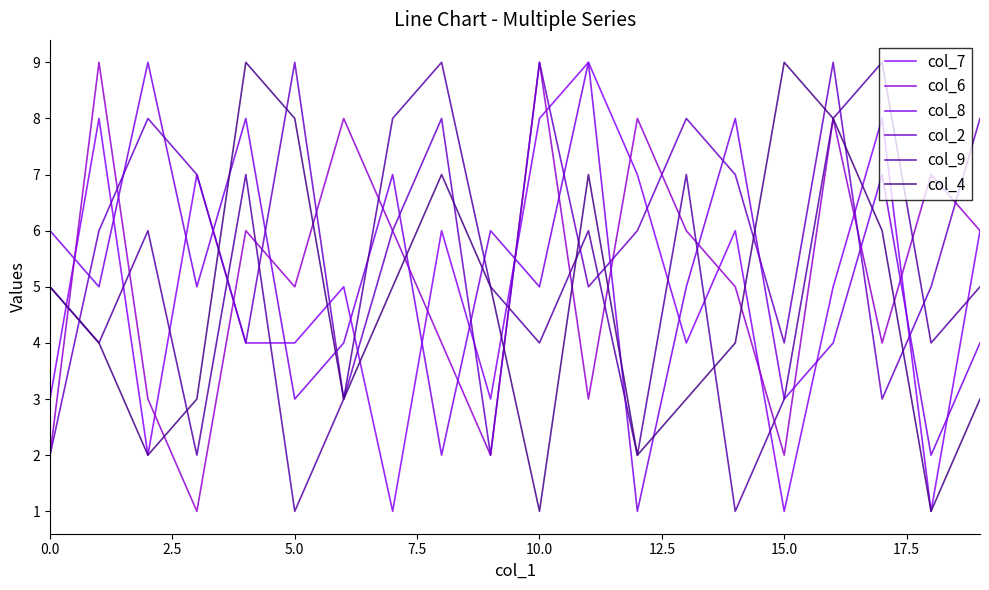

How many lines are shown in the chart?

6